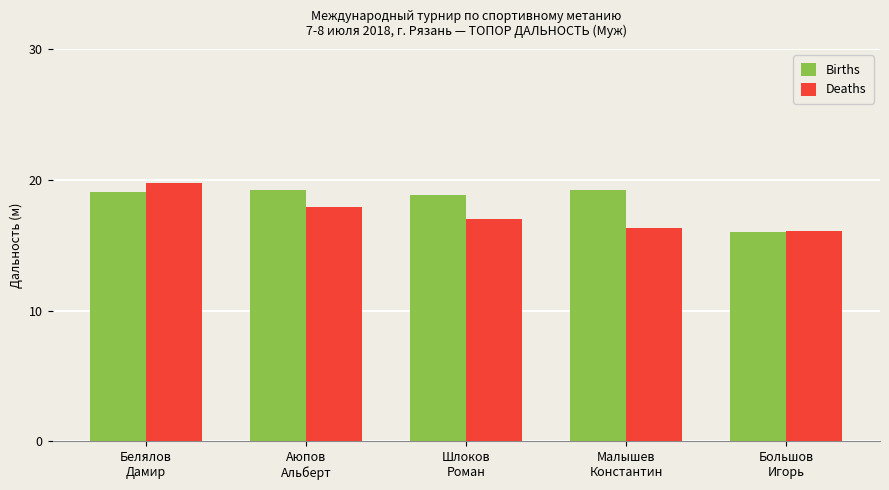

The Births series shows 8.7 at Малышев
Константин. True or false?

False